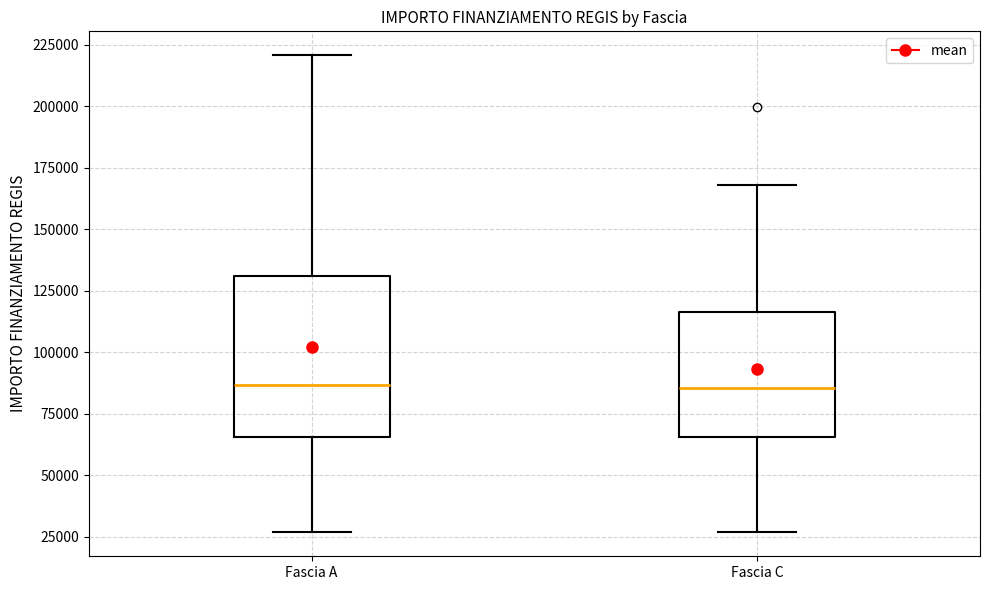

Reading left to right, read every box against the y-axis: the position of its median line, the range the box covers, and the ends of its whiskers. The values are not printed on the chart, so give them approximately, as read against the axis.

Fascia A: median 85000, box 65000 to 130000, whiskers 25000 to 220000
Fascia C: median 85000, box 65000 to 115000, whiskers 25000 to 170000